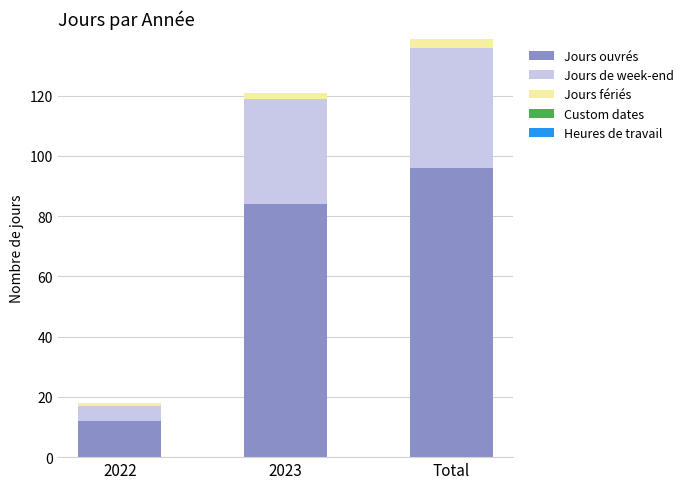

What is the sum of all Jours ouvrés values?

192